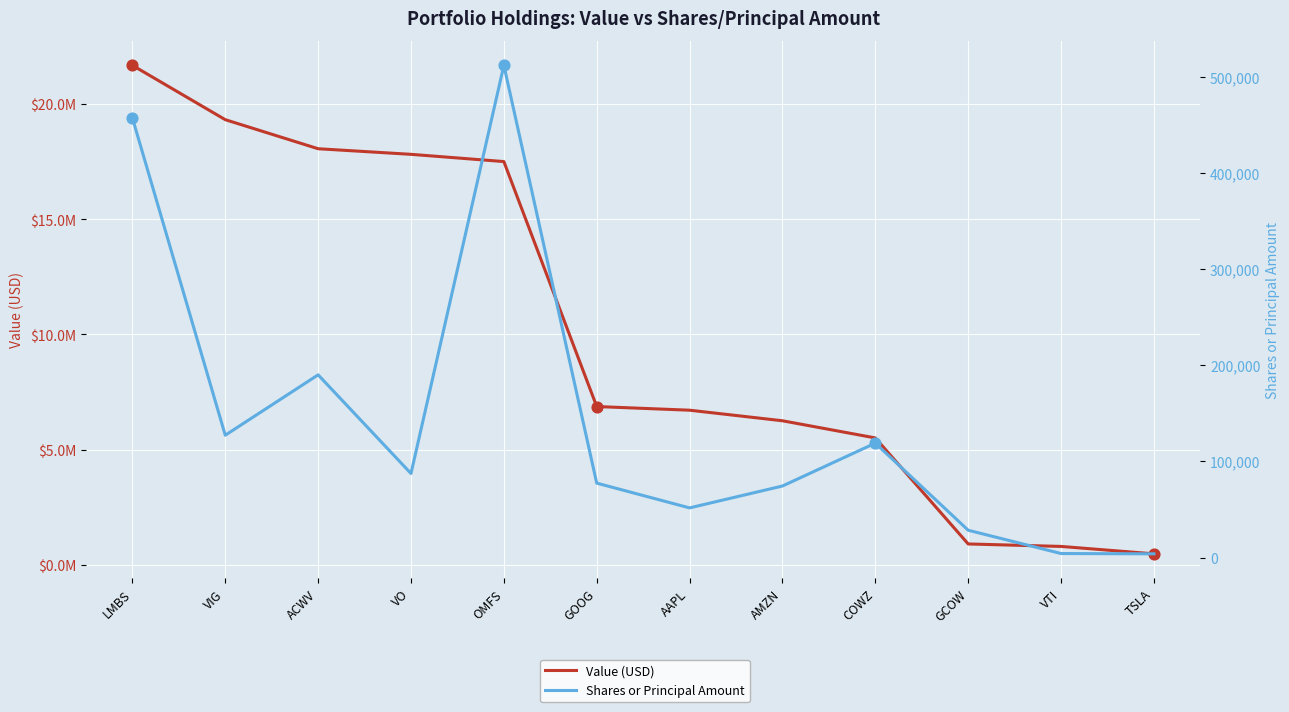

At which category is the sum across all series the highest?

LMBS